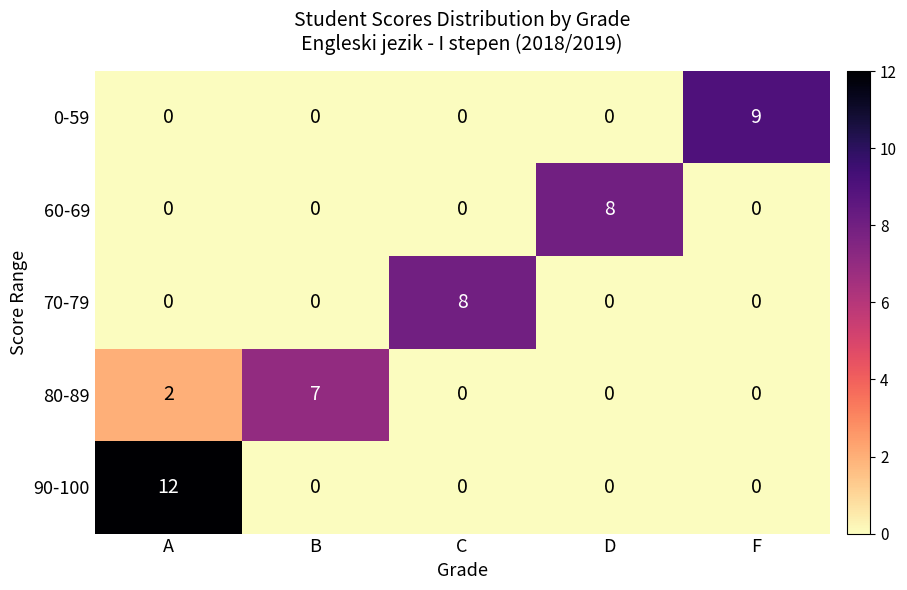

Which series has the largest total across all categories?

90-100